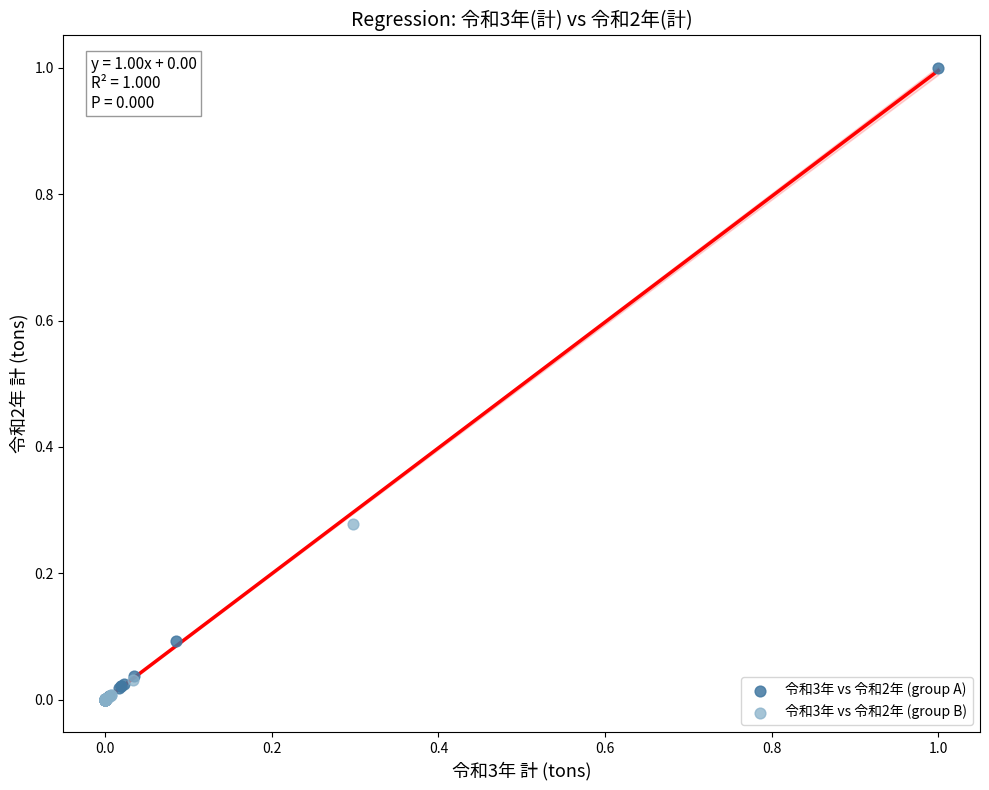

Which series has the largest Y range (max minus min)?

令和3年 vs 令和2年 (group A)